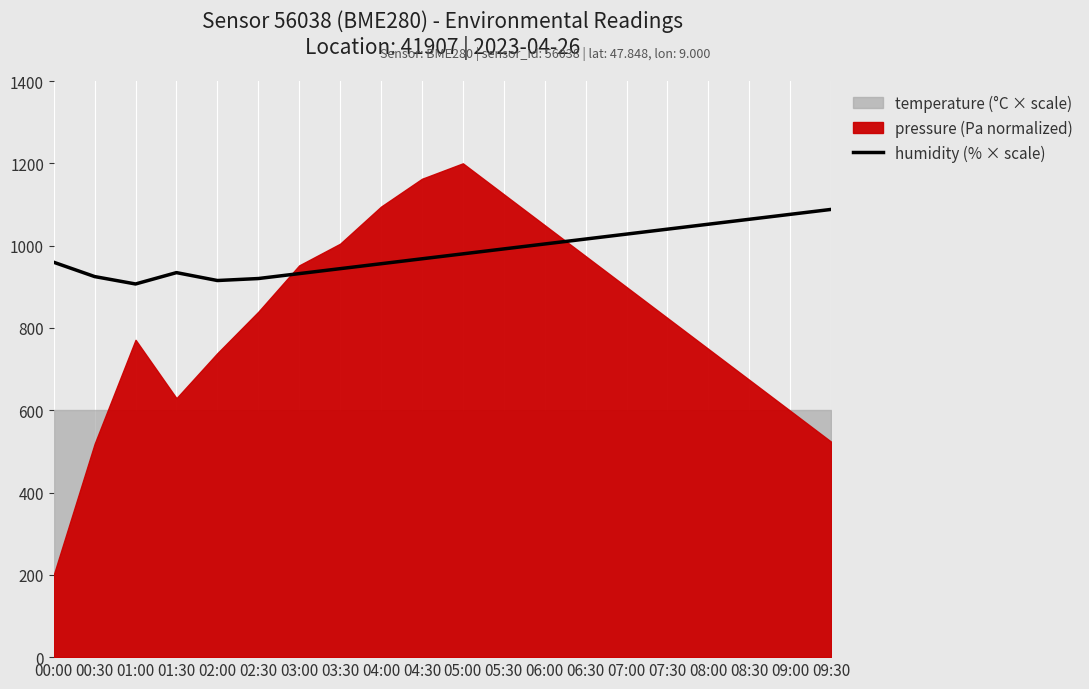

How many lines are shown in the chart?

1